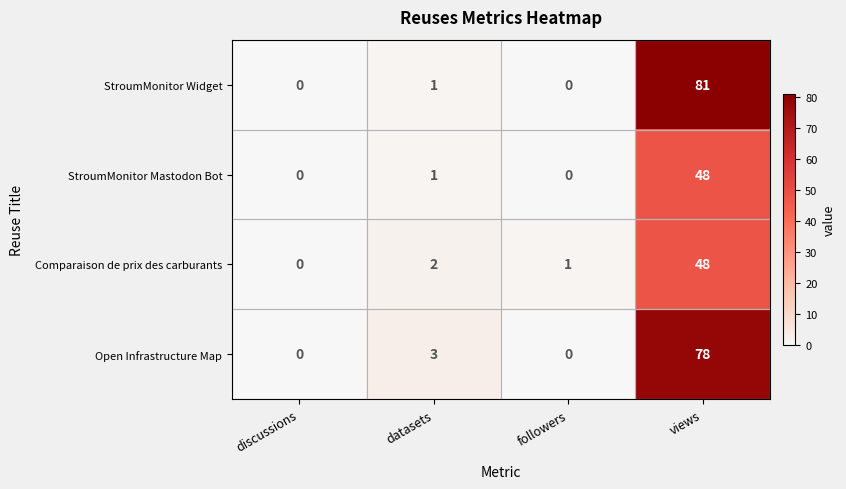

What is the maximum value for StroumMonitor Widget?

81